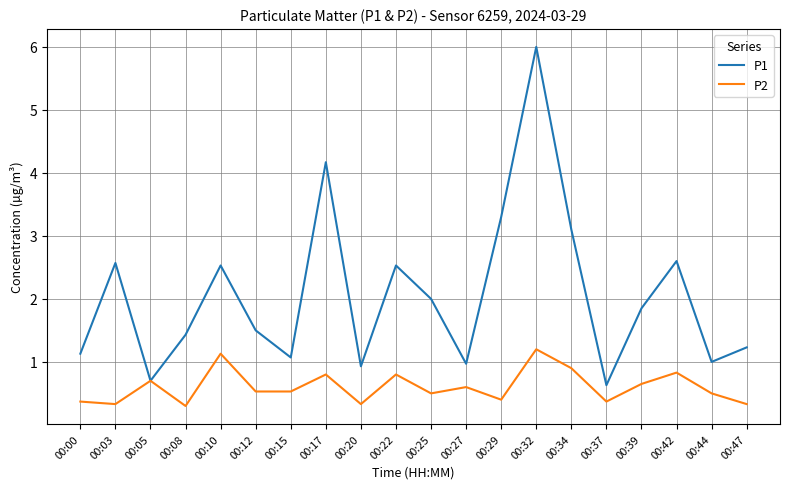

Where is the first local minimum for P1?

00:05